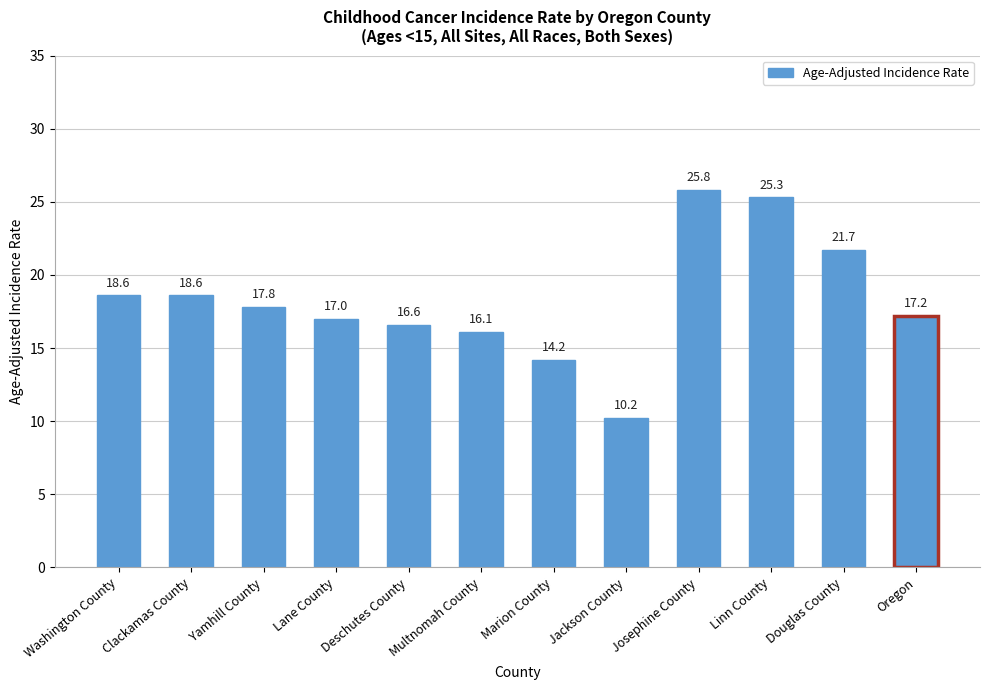

Which category has the lowest value across all series?

Jackson County